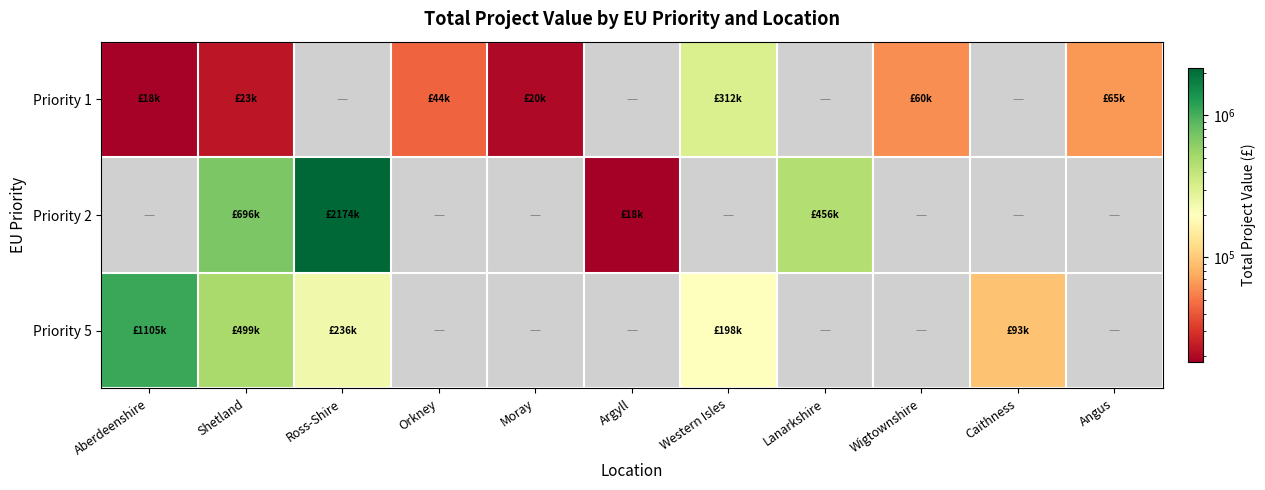

What is the spread (max minus min) of values at Shetland?

673370.5